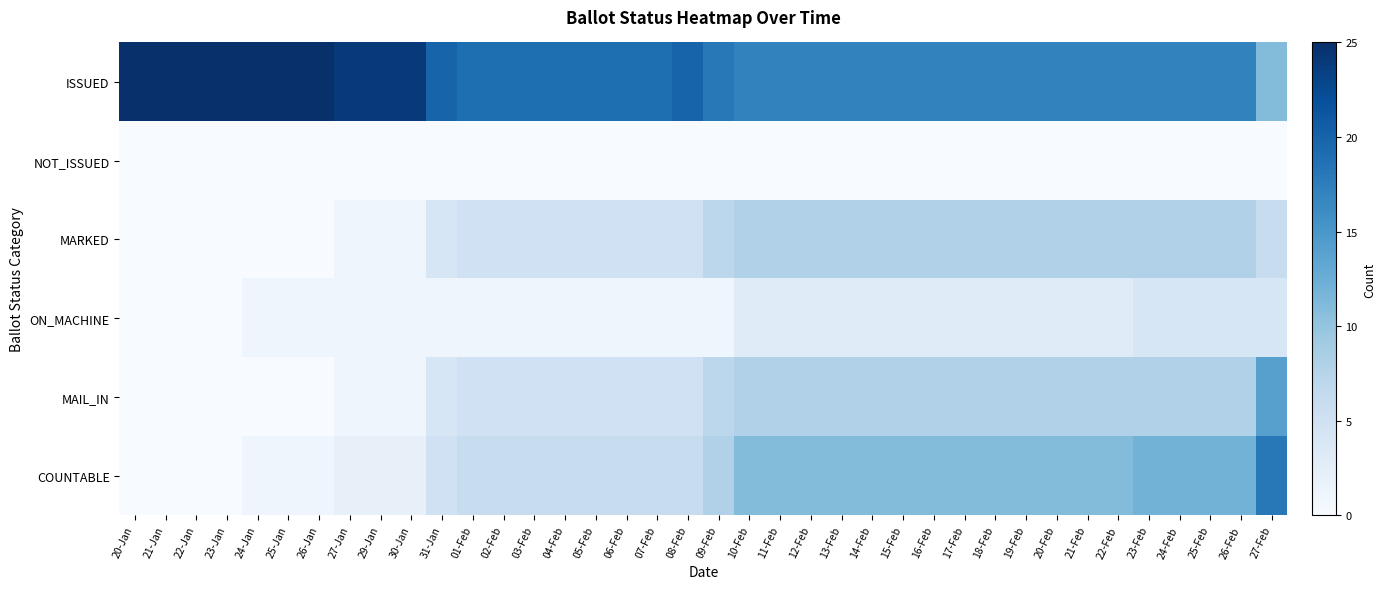

Count the number of data series in this chart.

6